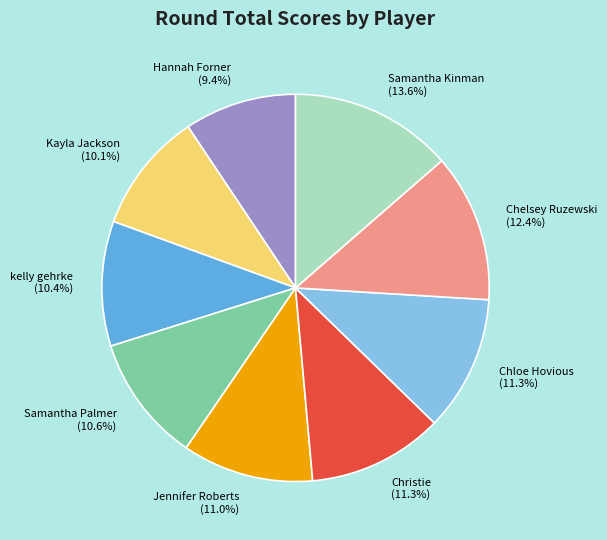

How many segments does this pie chart have?

9